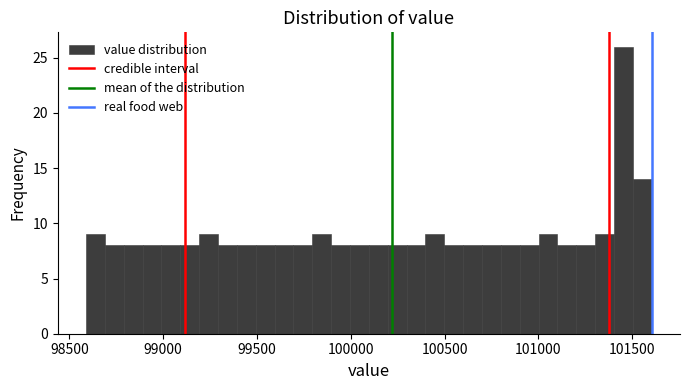

Around what value on the x-axis is the tallest bar? Give the approximate position of its centre, as read against the axis.

101450